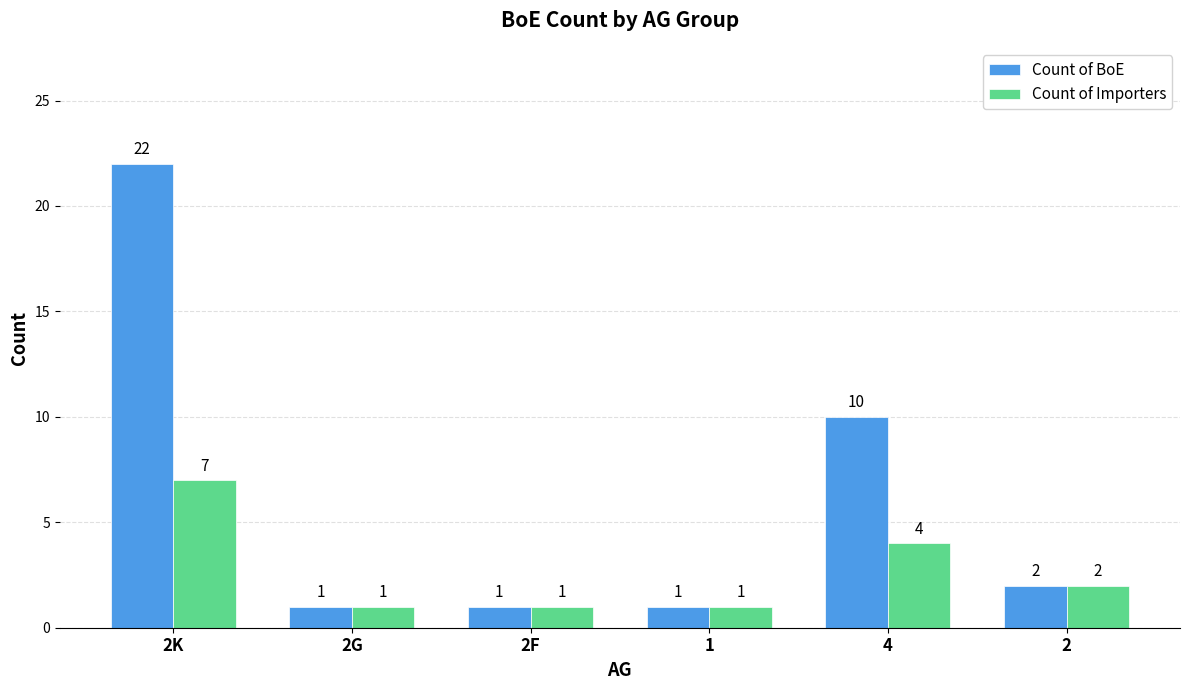

What position from the left is 2G?

2